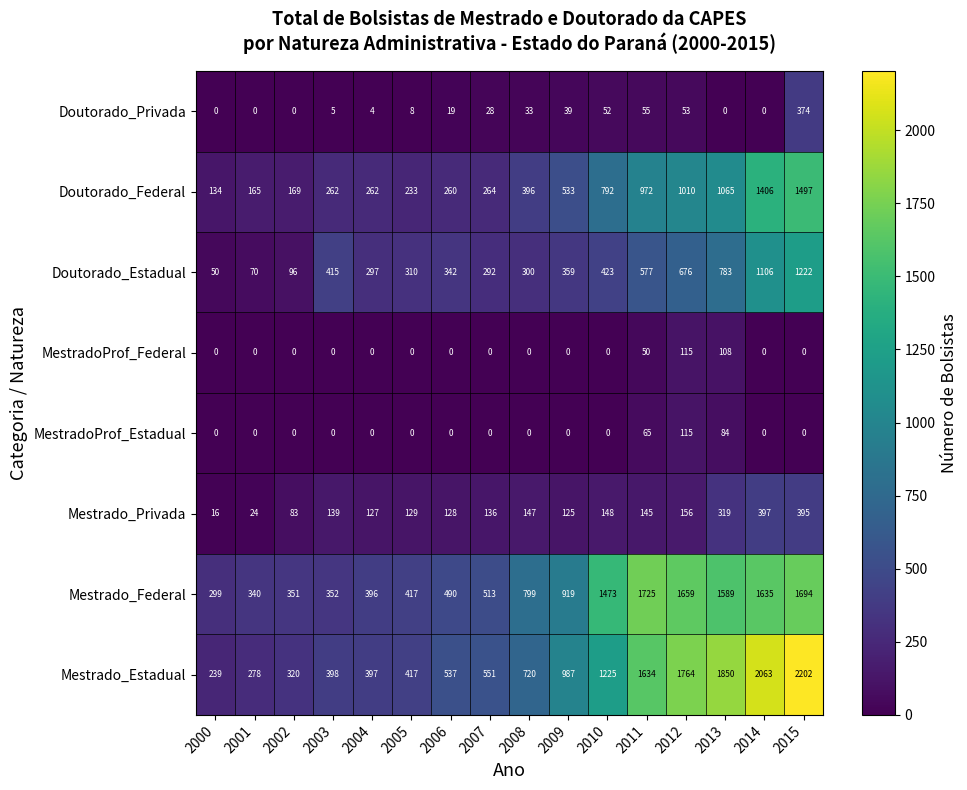

What is the difference between the Mestrado_Privada values at 2011 and 2002?

62